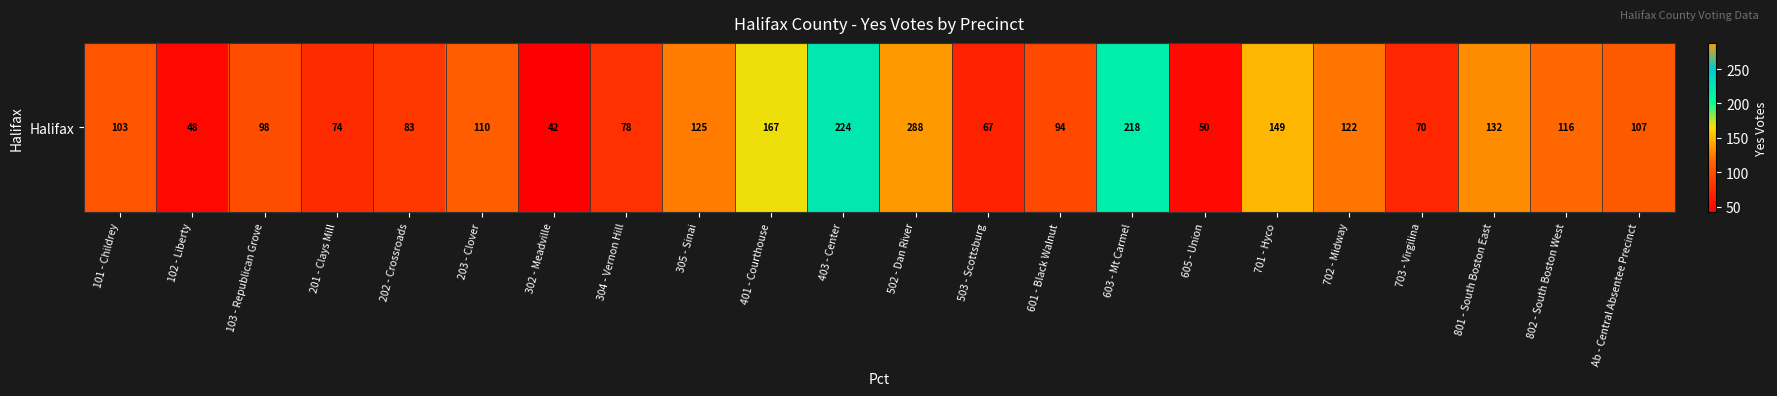

Read the value at 703 - Virgilina, to the nearest 10.

70